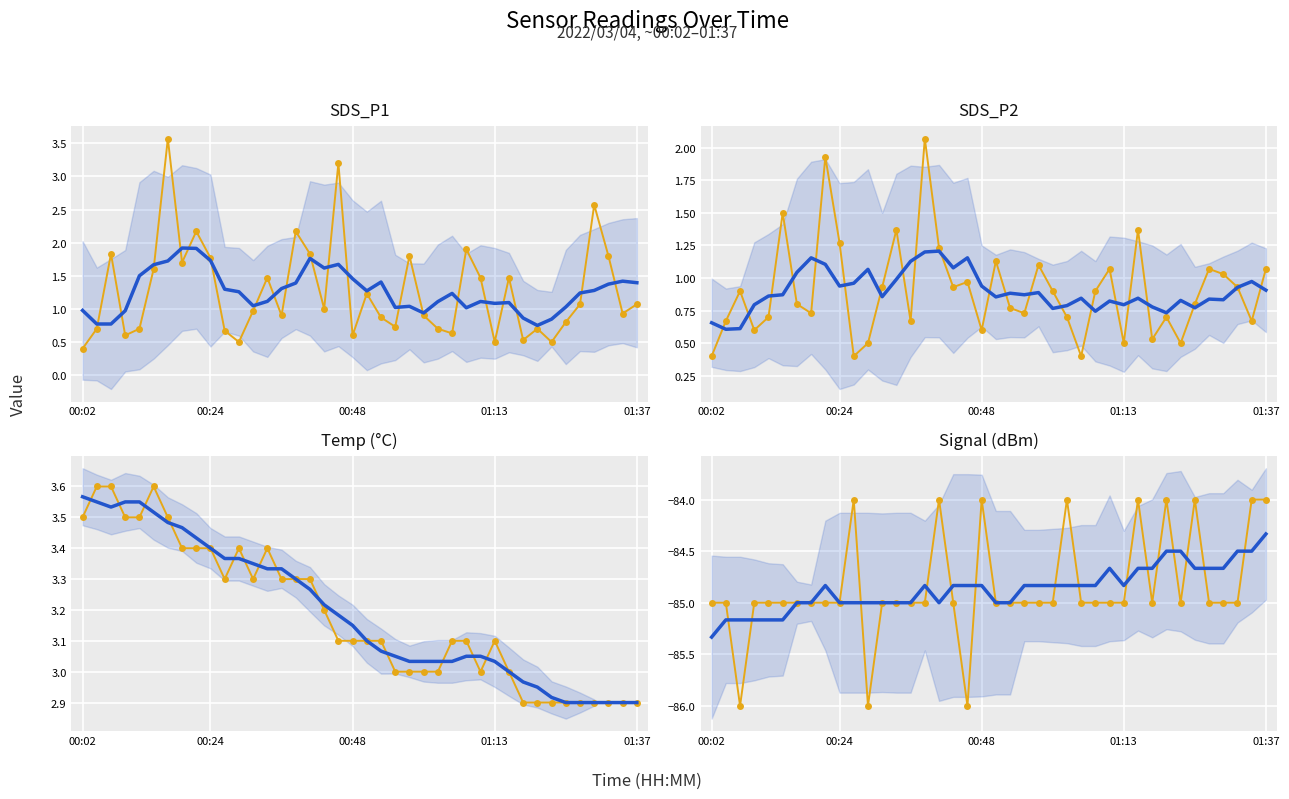

True or false: Signal and Temp intersect in this chart.

False